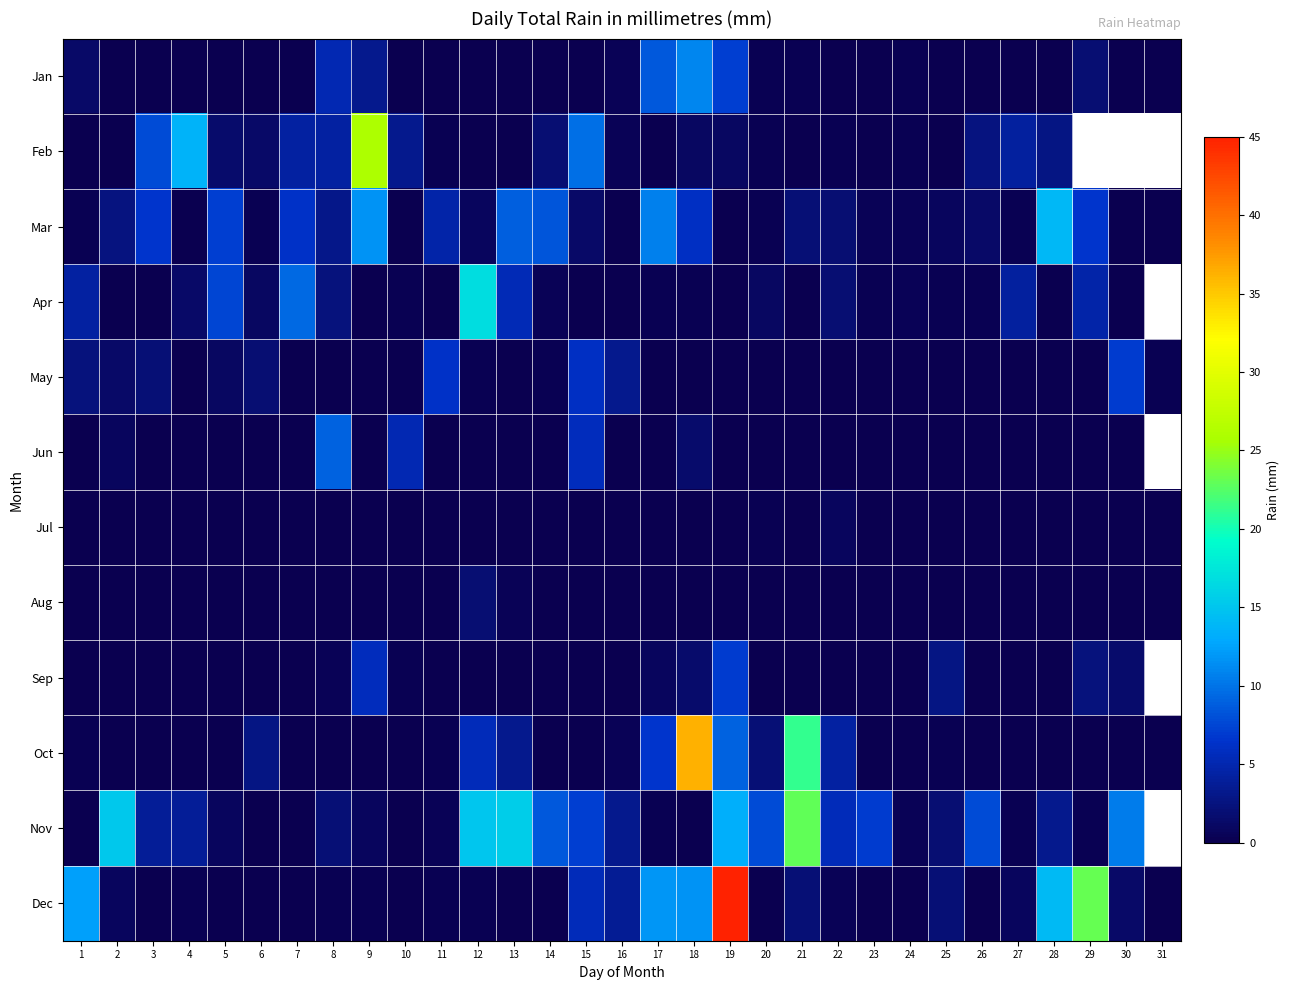

What is the difference between the maximum and minimum values in the Apr series?

16.8